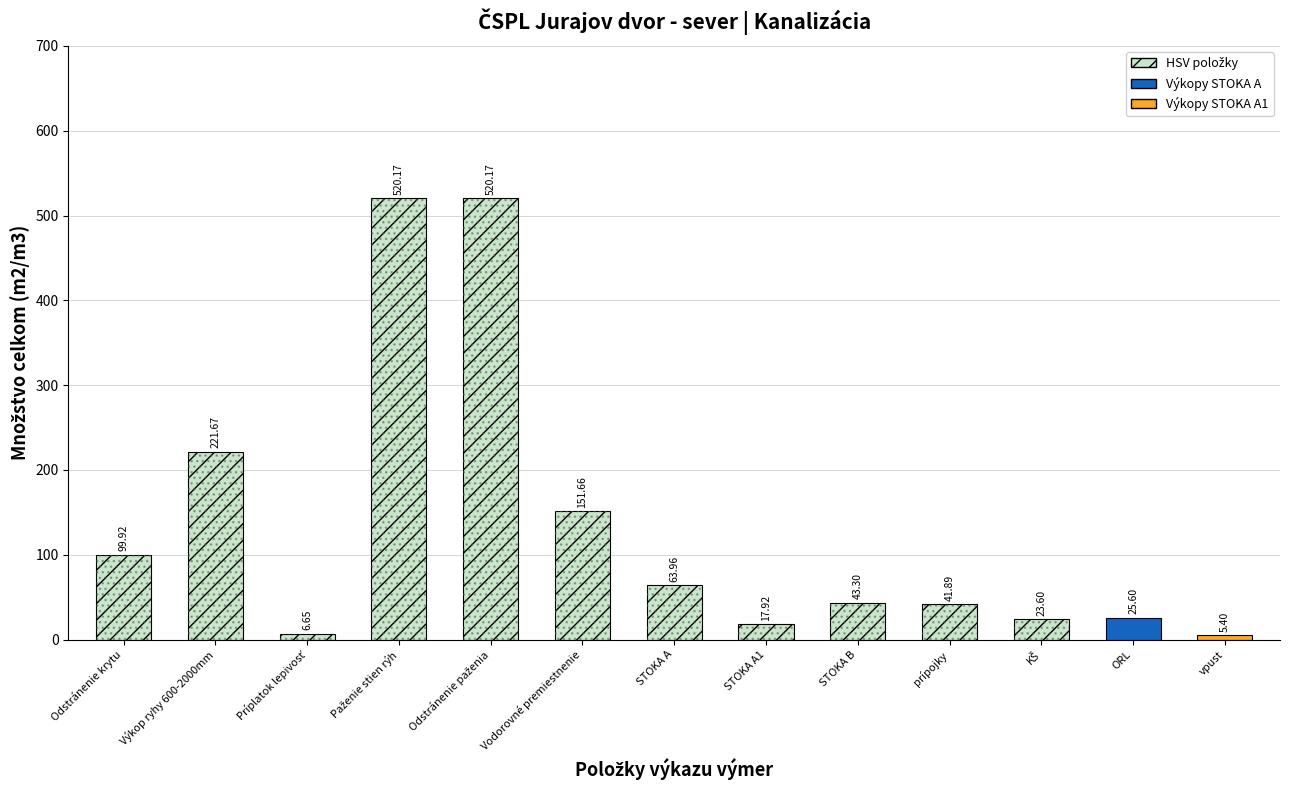

What is the value of the 1st bar from the left?

99.9